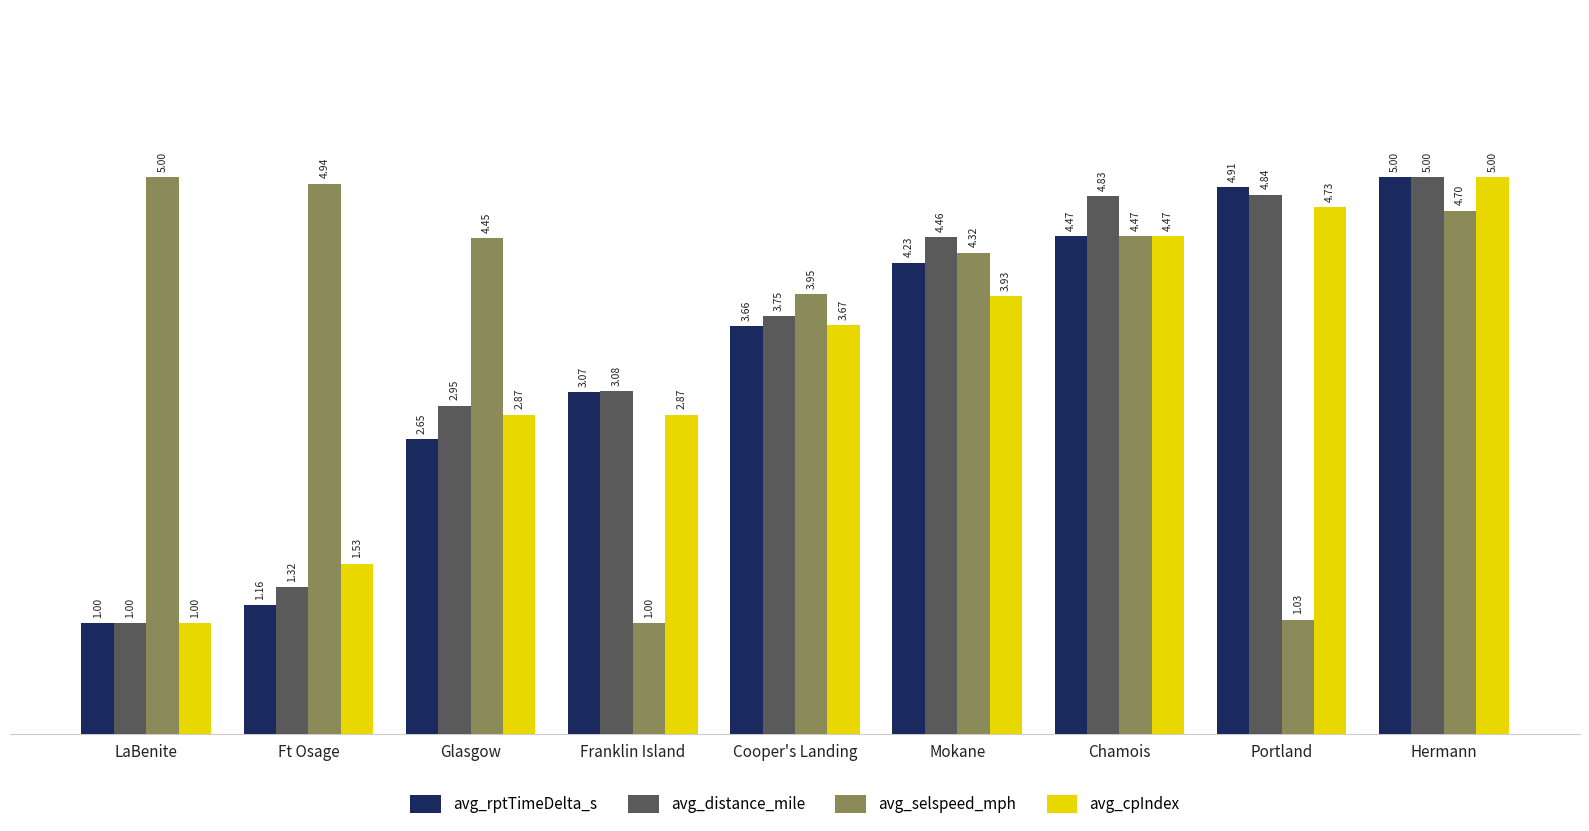

At Cooper's Landing, list the series in order from smallest to largest.

avg_rptTimeDelta_s, avg_cpIndex, avg_distance_mile, avg_selspeed_mph